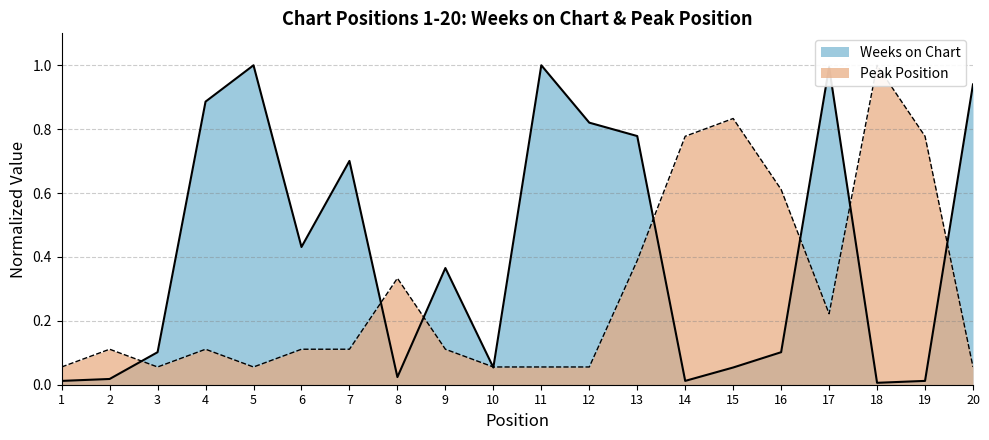

Where do Weeks on Chart and Peak Position first cross each other?

2 and 3